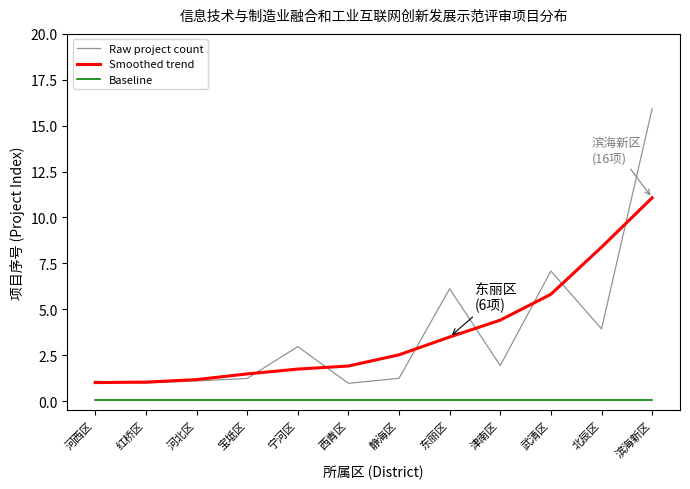

The value of Raw project count at 津南区 is 1.9. True or false?

True